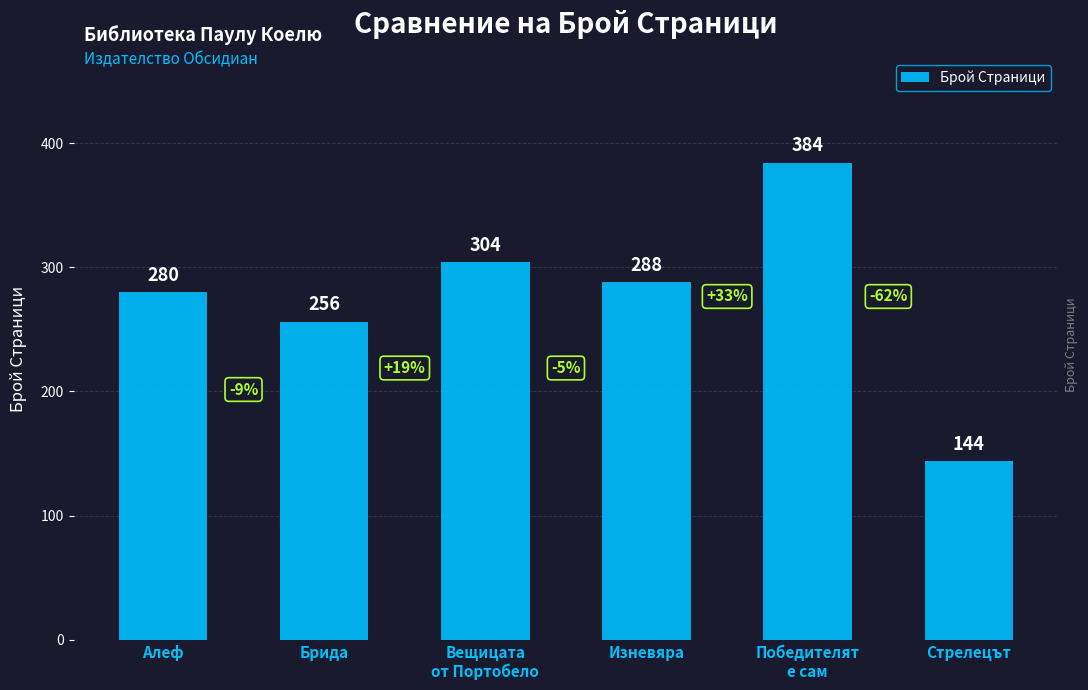

How many series are shown in this chart?

1